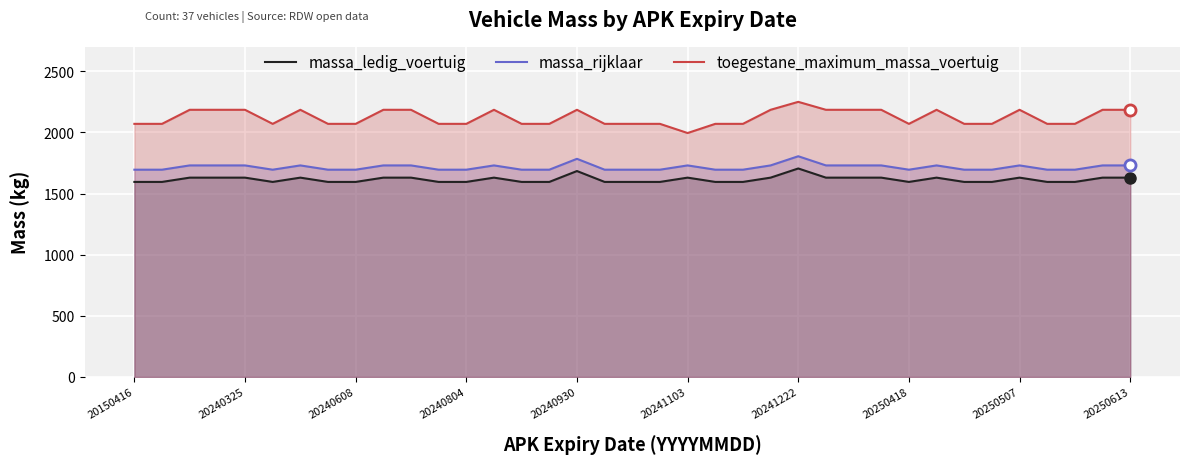

What position from the right is 35?

2